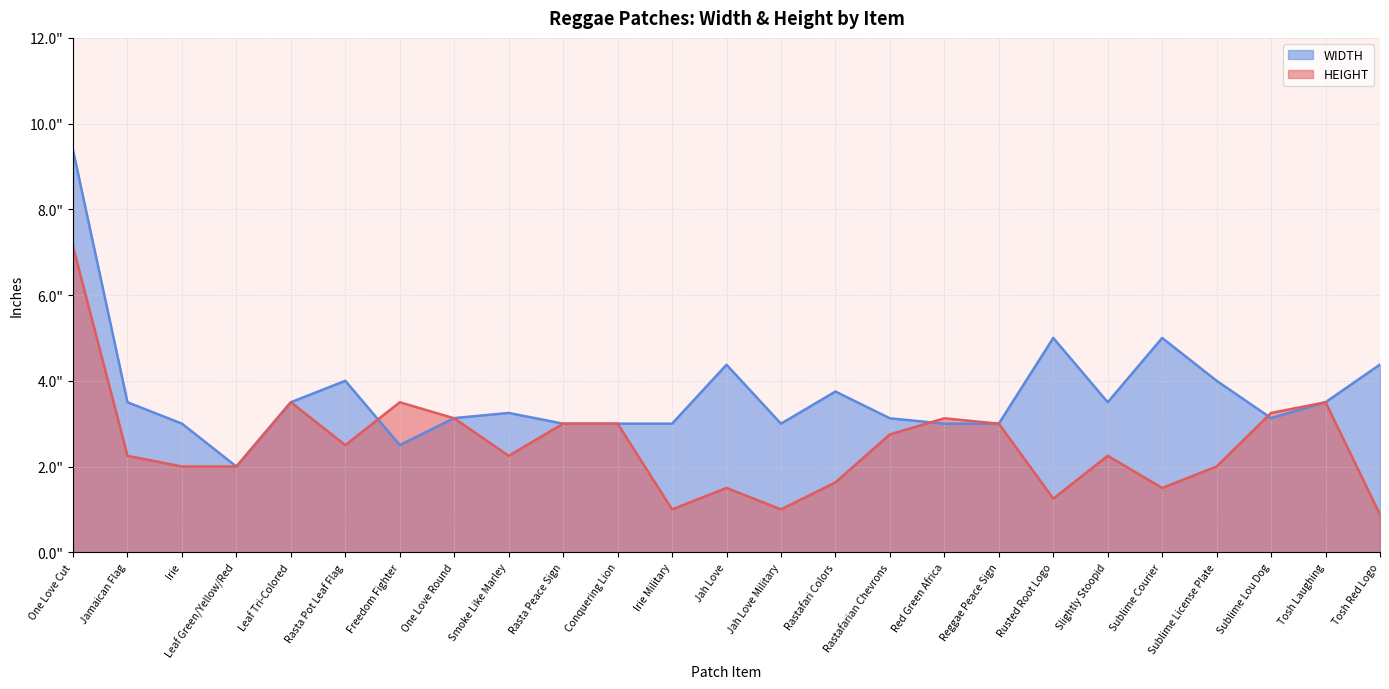

What position from the left is Sublime License Plate?

22